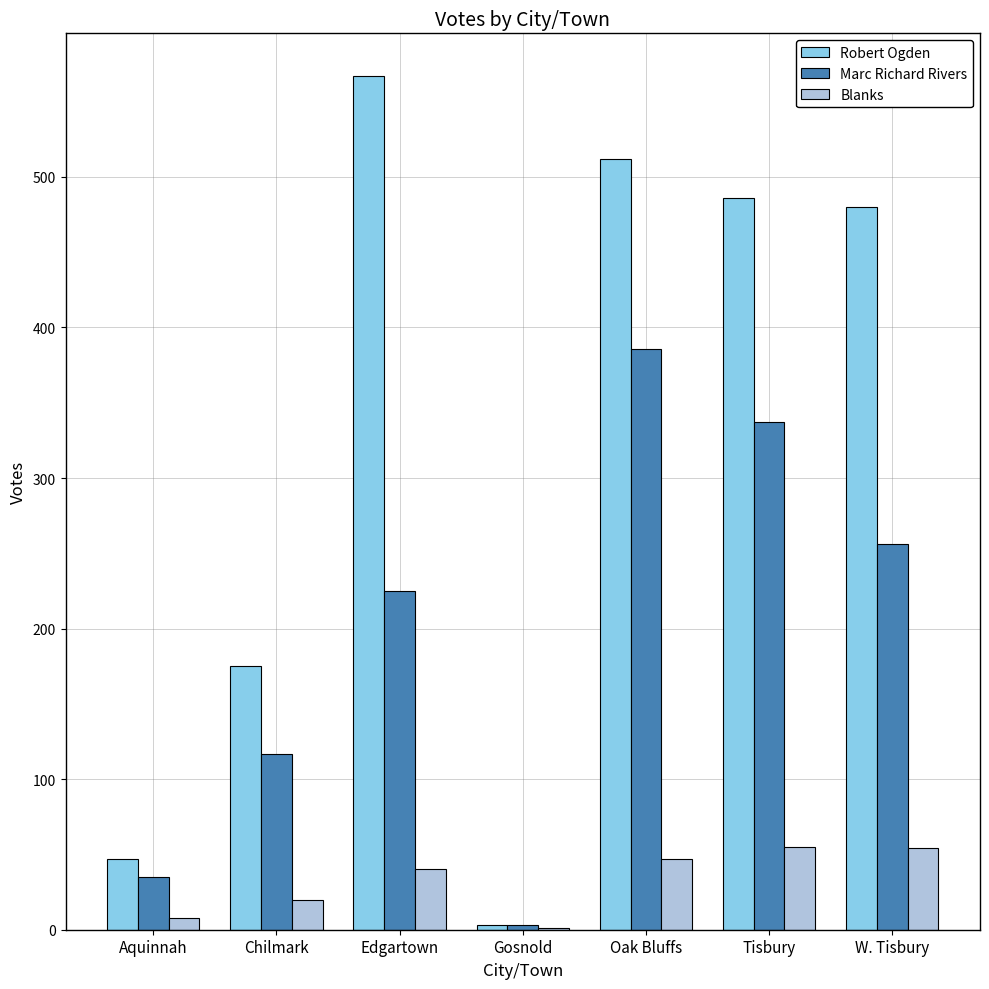

True or false: Robert Ogden has a value of 567 at Edgartown.

True